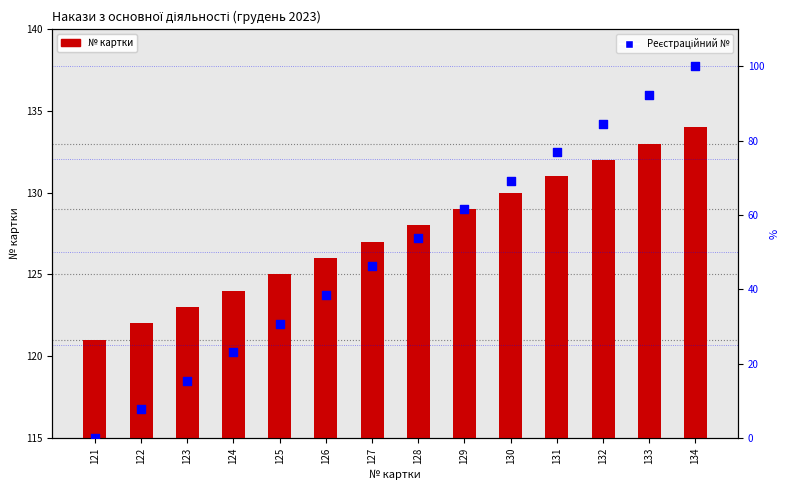

What is the total value across all series at 129?

190.5